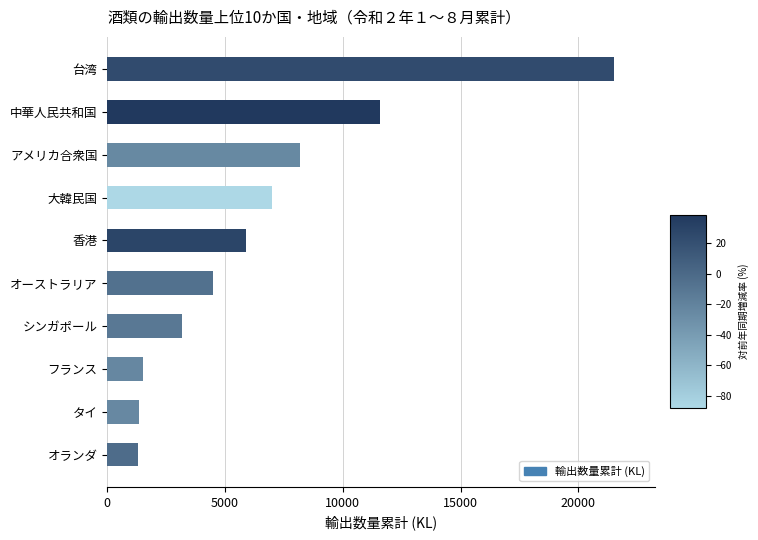

Which has a higher value, シンガポール or 中華人民共和国?

中華人民共和国